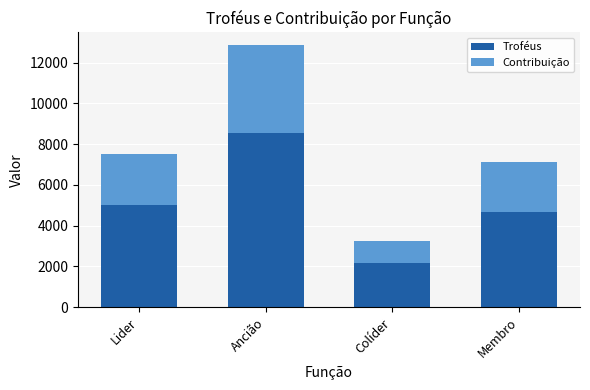

Reading right to left, list the values for the Troféus series.

Membro=4657	Colíder=2152	Ancião=8563	Lider=5009